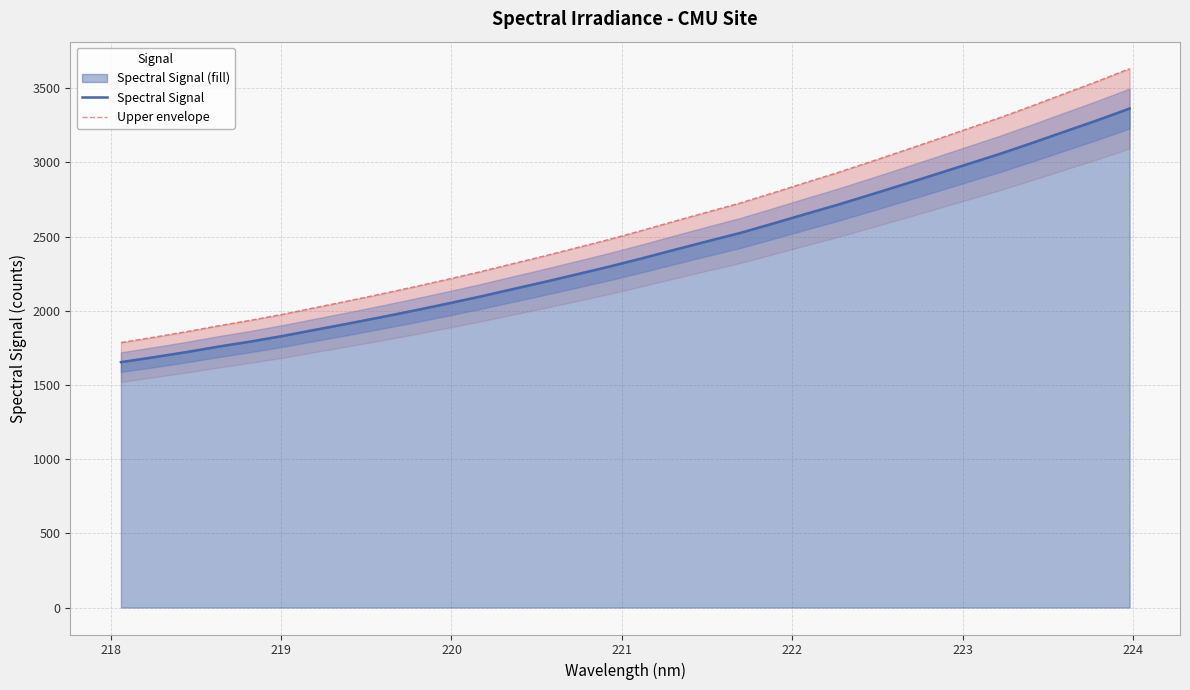

What is the highest value of the Spectral Signal (fill) series?

3362.5